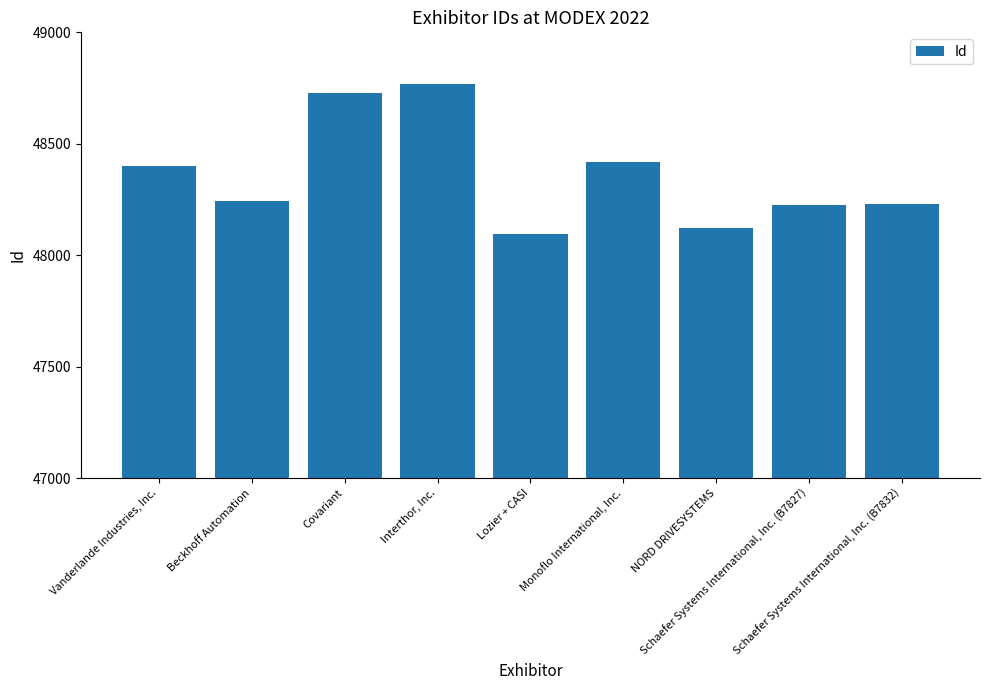

True or false: the data shows 48228 at Schaefer Systems International, Inc. (B7832).

True